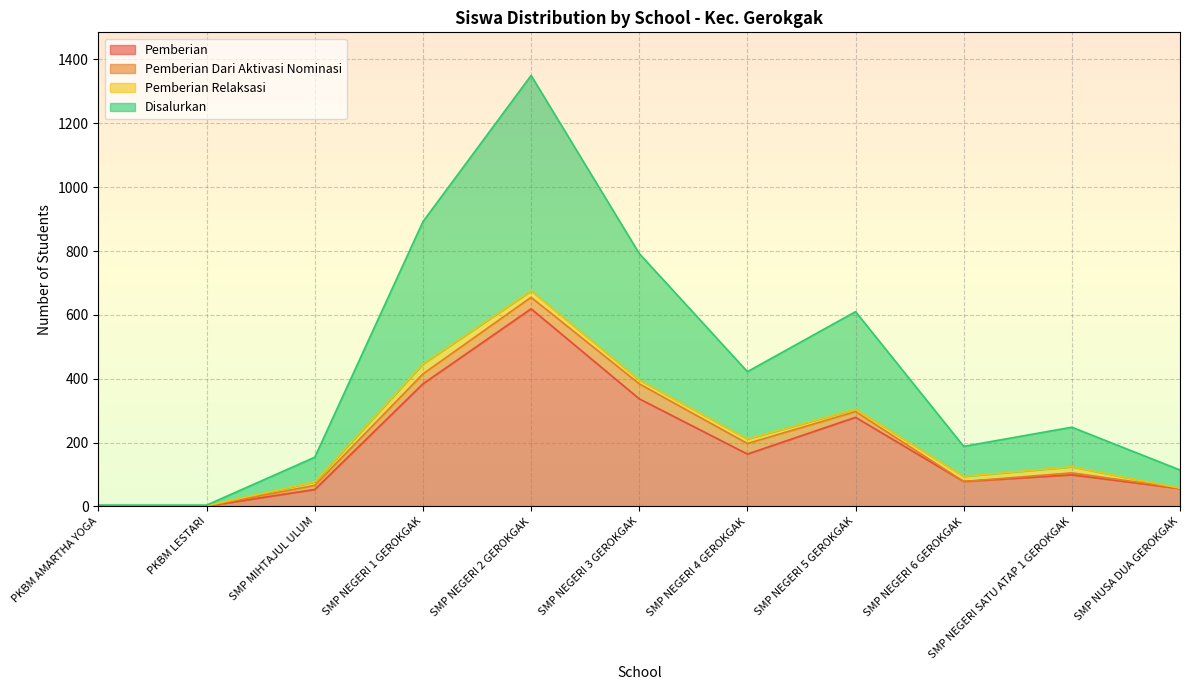

What is the label of the 1st point from the right?

SMP NUSA DUA GEROKGAK